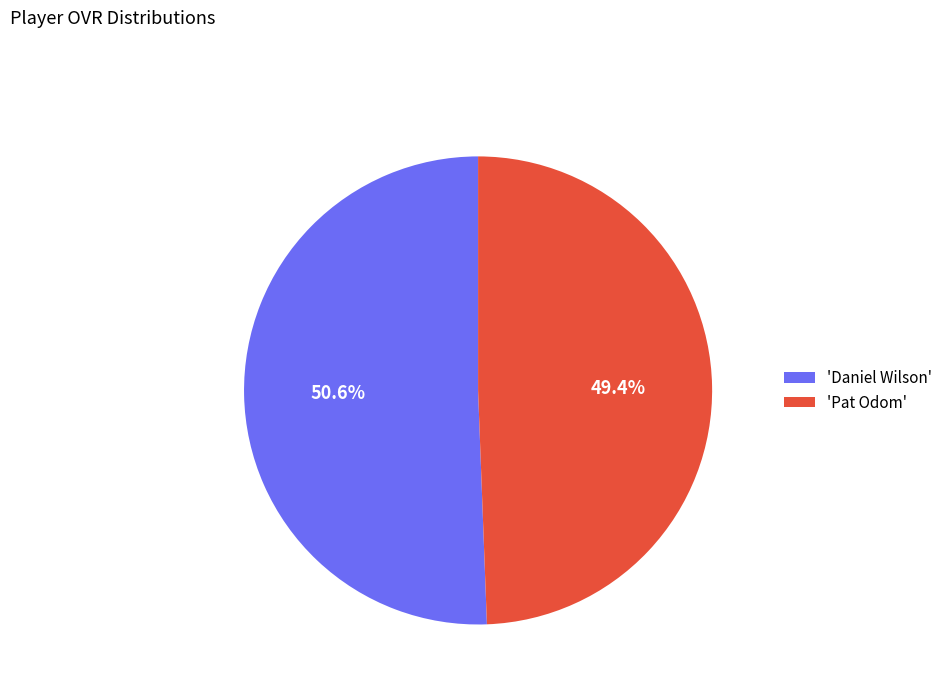

Is there a majority slice in this chart?

Yes